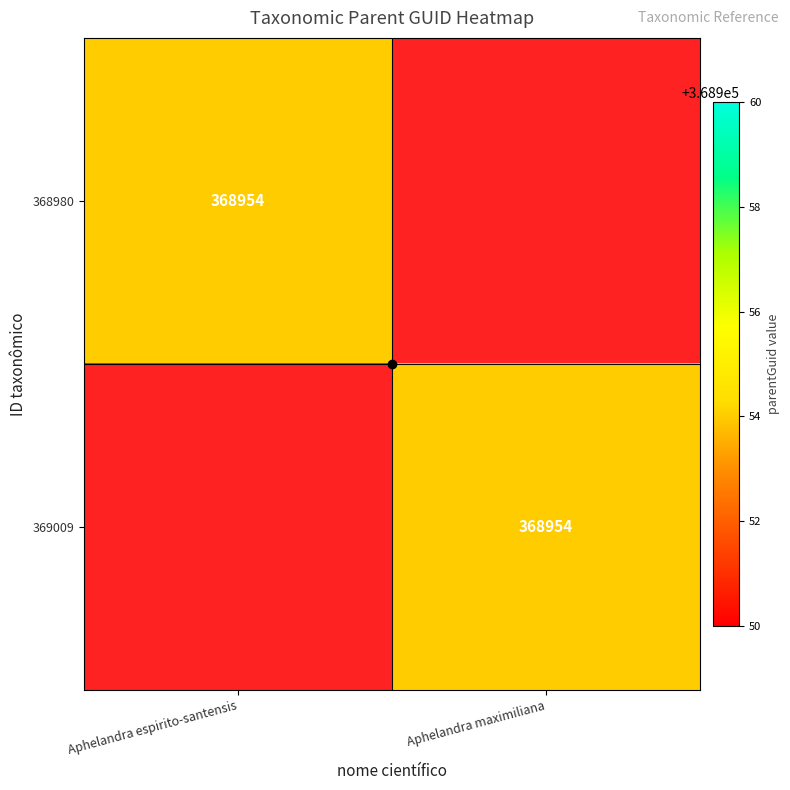

How many 369009 values are between 0 and 368954?

2